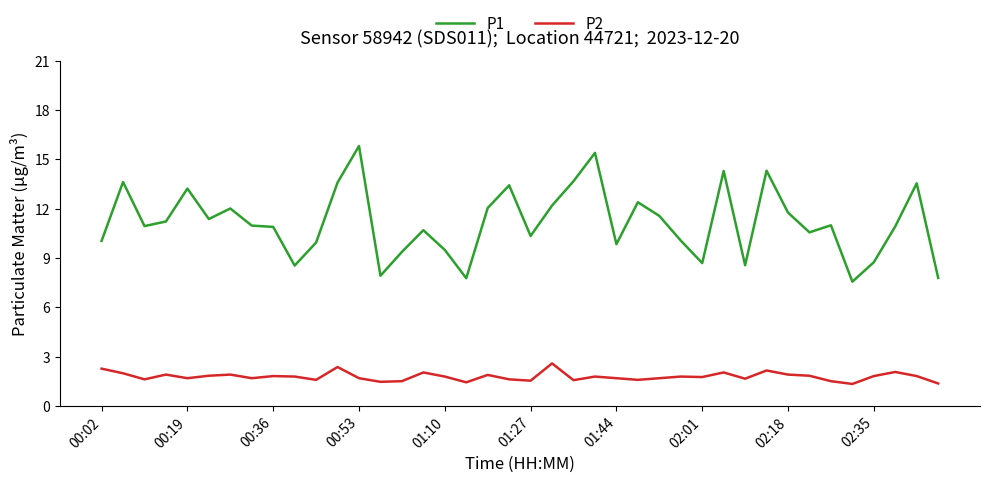

Which series has the widest spread of values?

P1